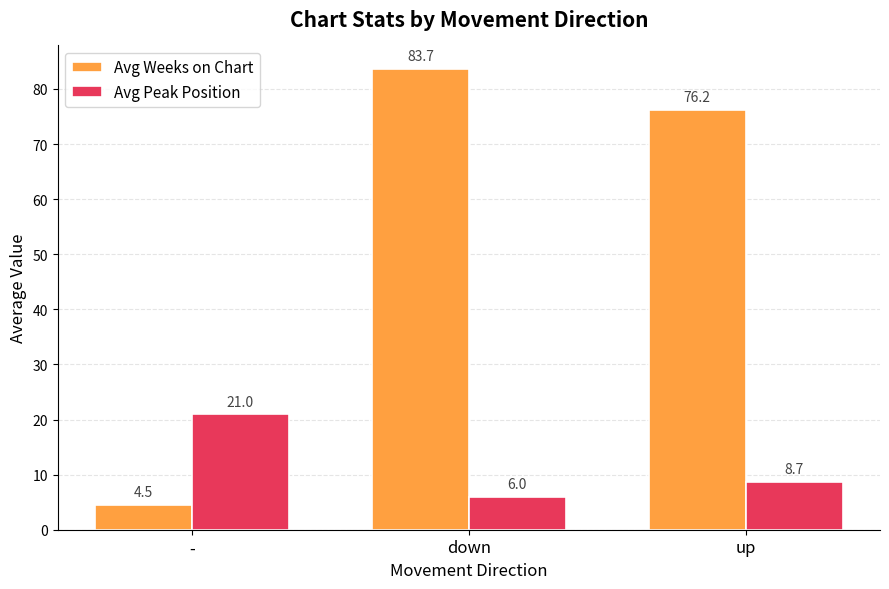

How many Avg Peak Position values are between 6 and 21?

3